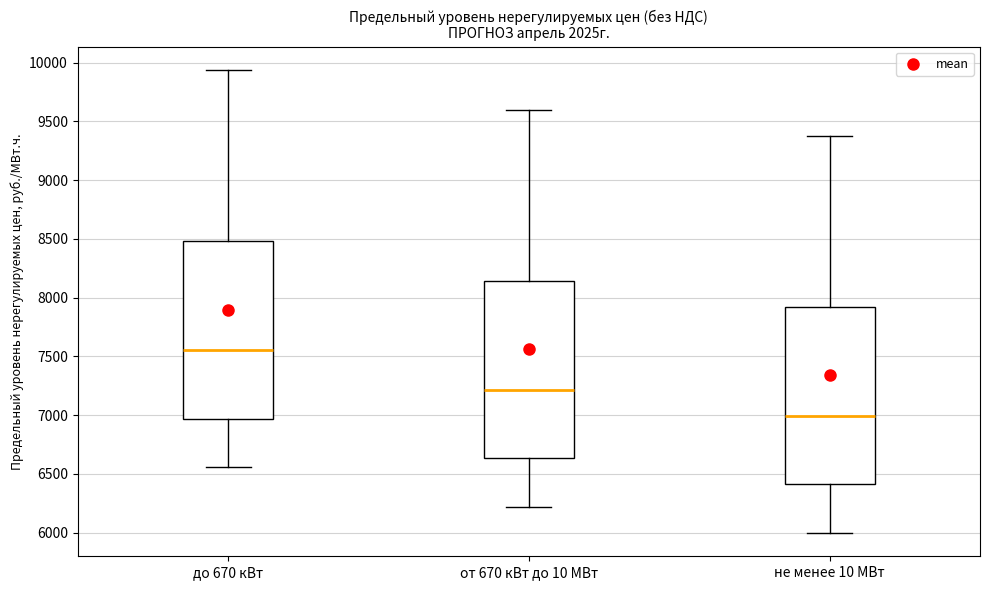

Reading left to right, transcribe this box plot: for each box, give where its median line is, the range the box spans, and where its two whiskers end, as read against the y-axis. The values are not printed on the chart, so give them approximately, as read against the axis.

до 670 кВт: median 7550, box 6950 to 8500, whiskers 6550 to 9950
от 670 кВт до 10 МВт: median 7200, box 6650 to 8150, whiskers 6200 to 9600
не менее 10 МВт: median 7000, box 6400 to 7900, whiskers 6000 to 9400